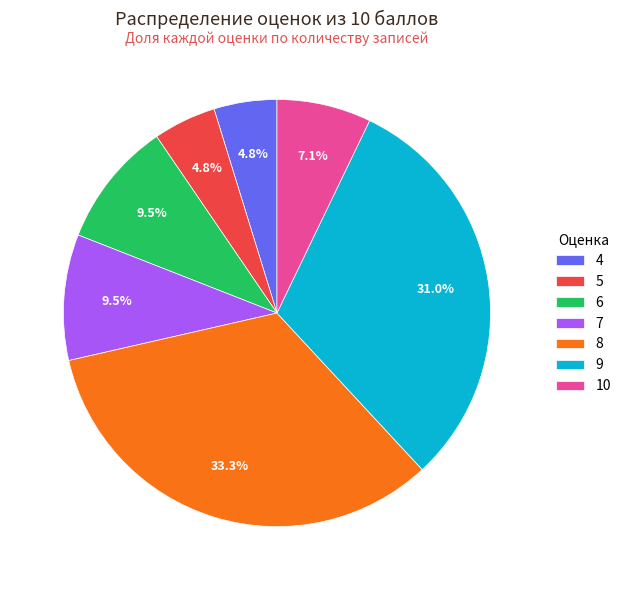

Does any single category account for the majority?

No